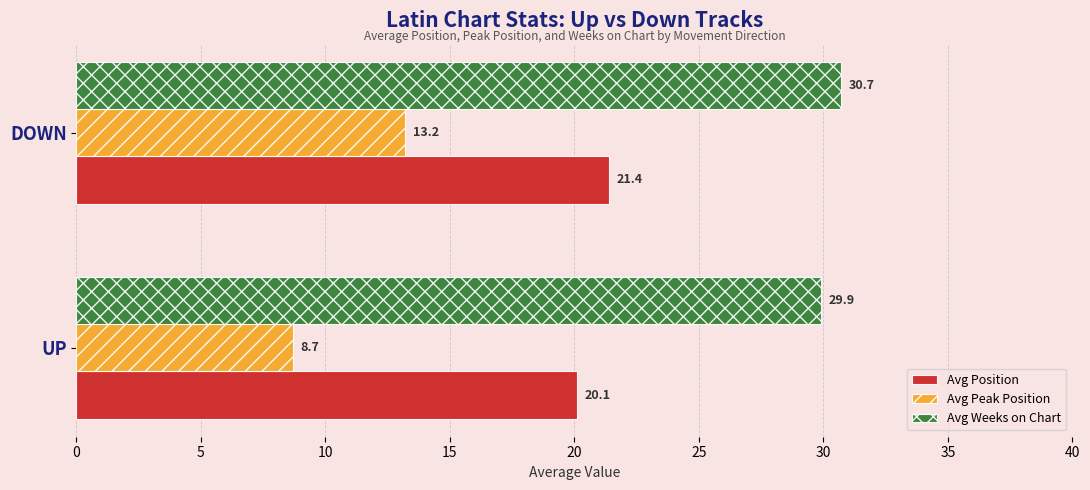

List the labels in order of Avg Weeks on Chart value, largest first.

DOWN, UP